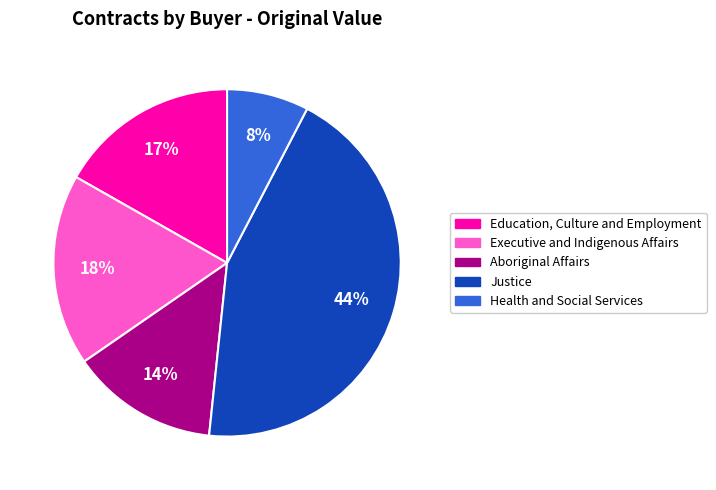

Approximately how many times larger is the value at Education, Culture and Employment compared to Aboriginal Affairs?

1.2